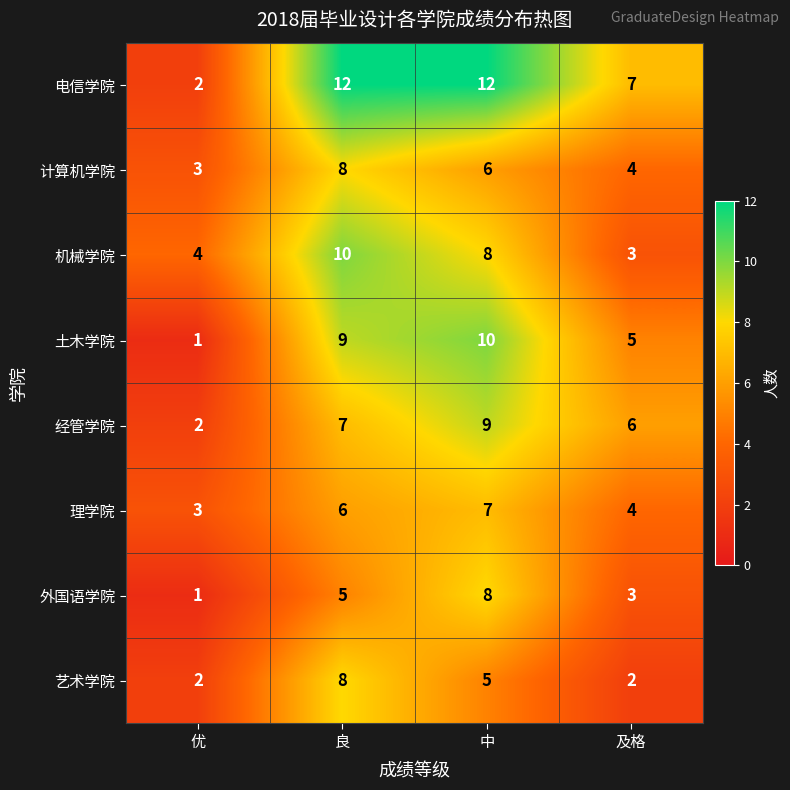

Which series has the largest range (max minus min)?

电信学院